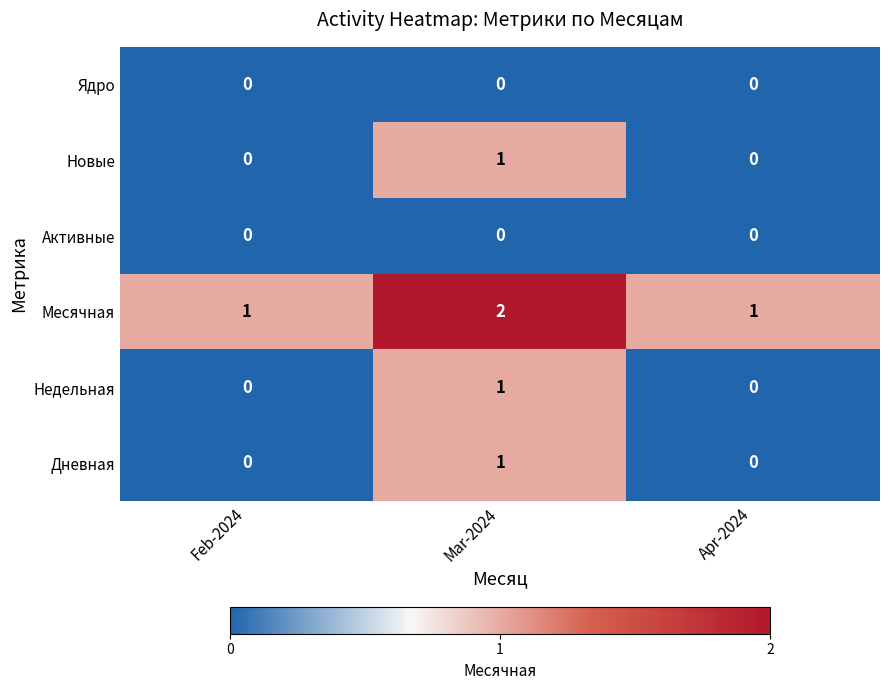

How many positive values does the Новые series have?

1